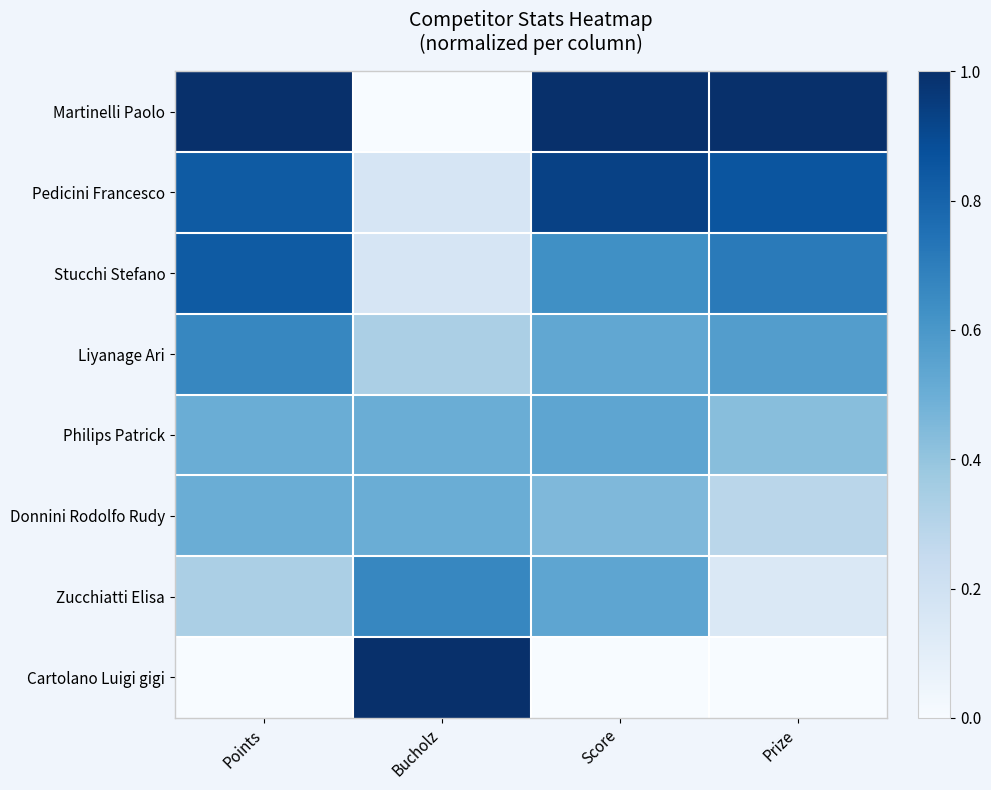

Count the number of data series in this chart.

8